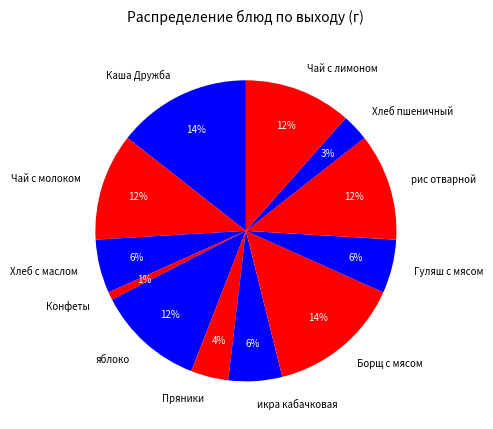

True or false: Чай с молоком accounts for 19% of the total.

False